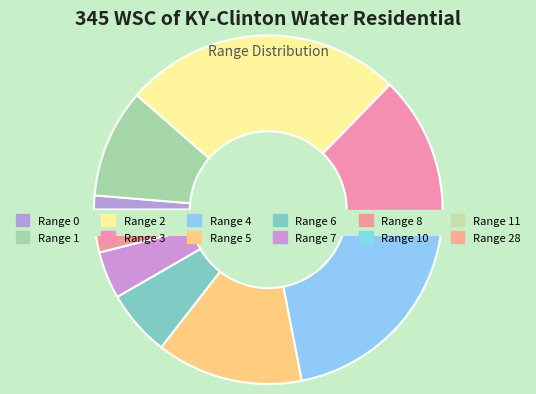

To the nearest percent, what is the combined percentage of 5 and 28?

14%